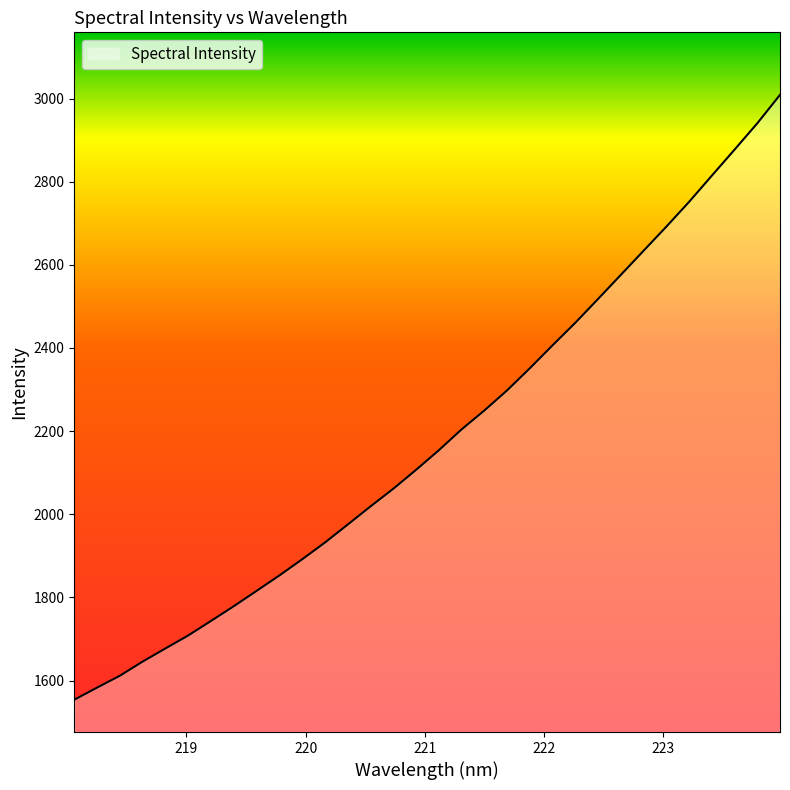

What is the minimum value shown in the chart?

1553.8